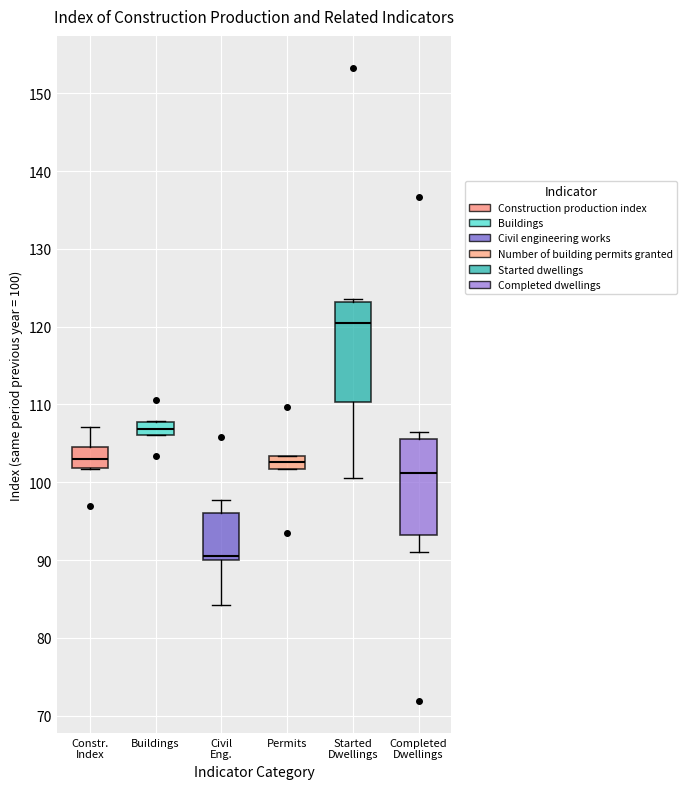

Reading left to right, transcribe this box plot: for each box, give where its median line is, the range the box spans, and where its two whiskers end, as read against the y-axis. The values are not printed on the chart, so give them approximately, as read against the axis.

Constr. Index: median 103, box 102 to 105, whiskers 102 to 107
Buildings: median 107, box 106 to 108, whiskers 106 to 108
Civil Eng.: median 91, box 90 to 96, whiskers 84 to 98
Permits: median 103 (inside the box), box 102 to 103, whiskers 102 to 103
Started Dwellings: median 120, box 110 to 123, whiskers 101 to 124
Completed Dwellings: median 101, box 93 to 106, whiskers 91 to 107